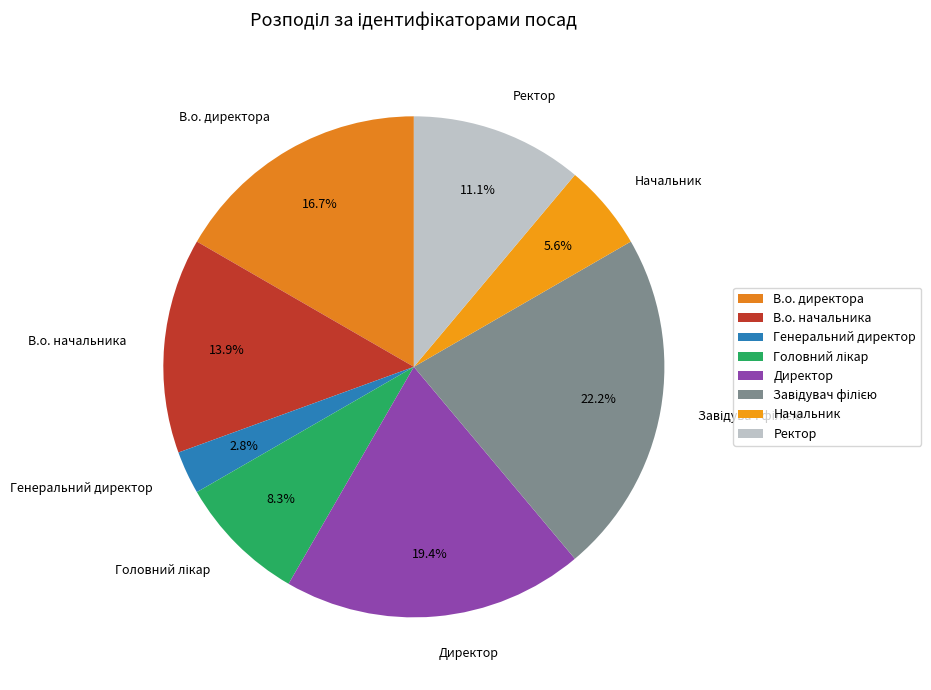

What percentage is the Начальник slice, to the nearest percent?

6%